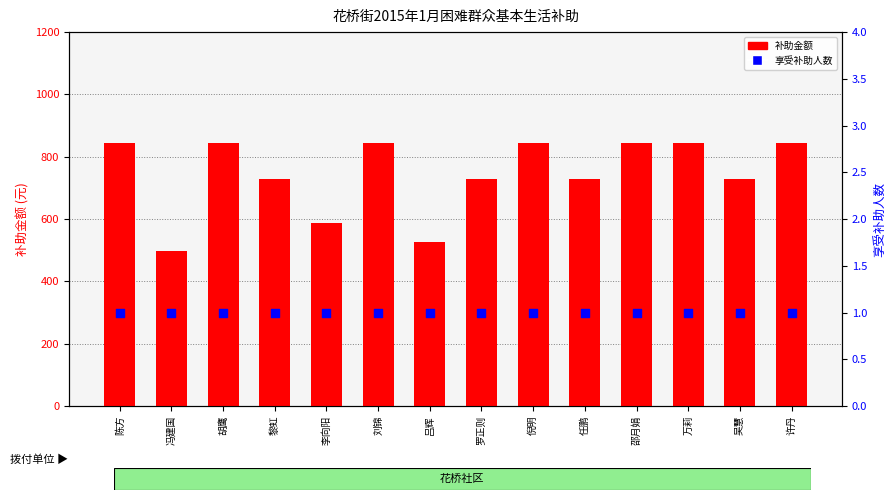

Is the value of 补助金额 at 任鹏 greater than the value of 享受补助人数 at 陈方?

Yes